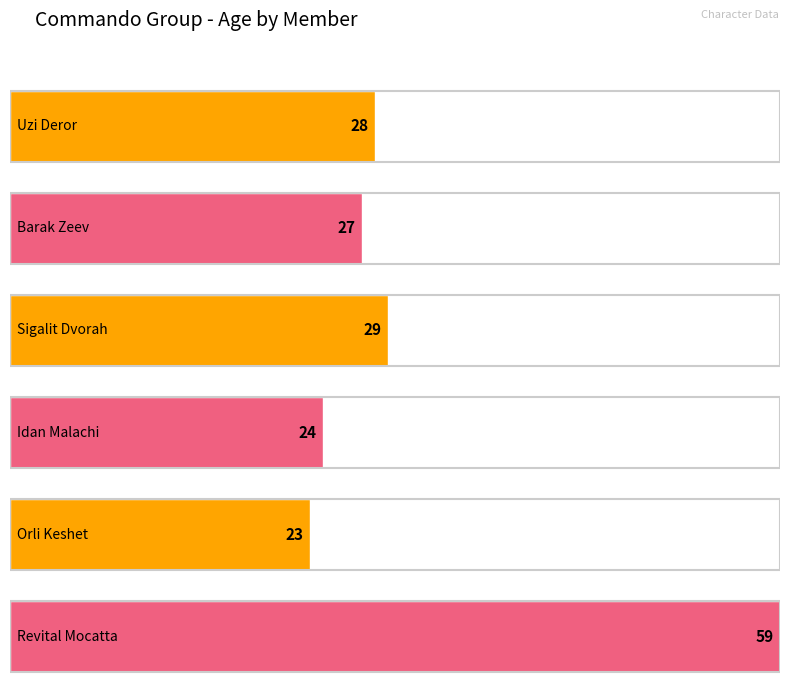

Reading right to left, transcribe all the data shown in this chart.

Revital Mocatta=59	Orli Keshet=23	Idan Malachi=24	Sigalit Dvorah=29	Barak Zeev=27	Uzi Deror=28